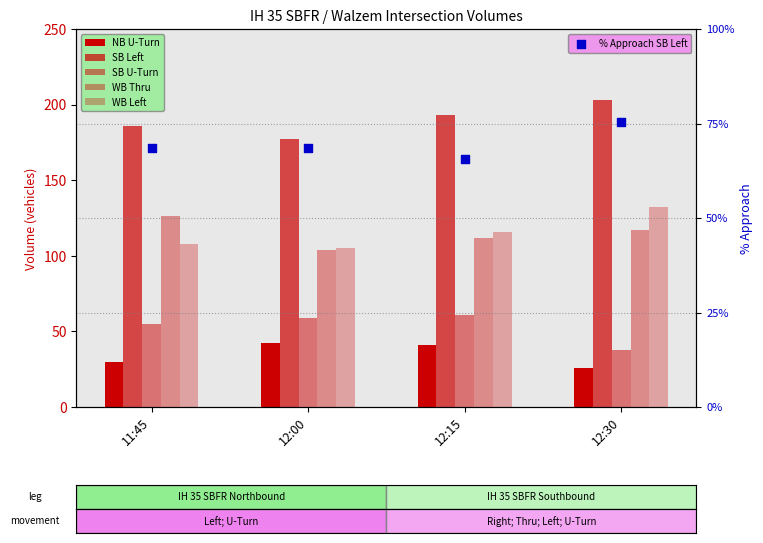

Which series has the widest spread of Y values?

WB Left